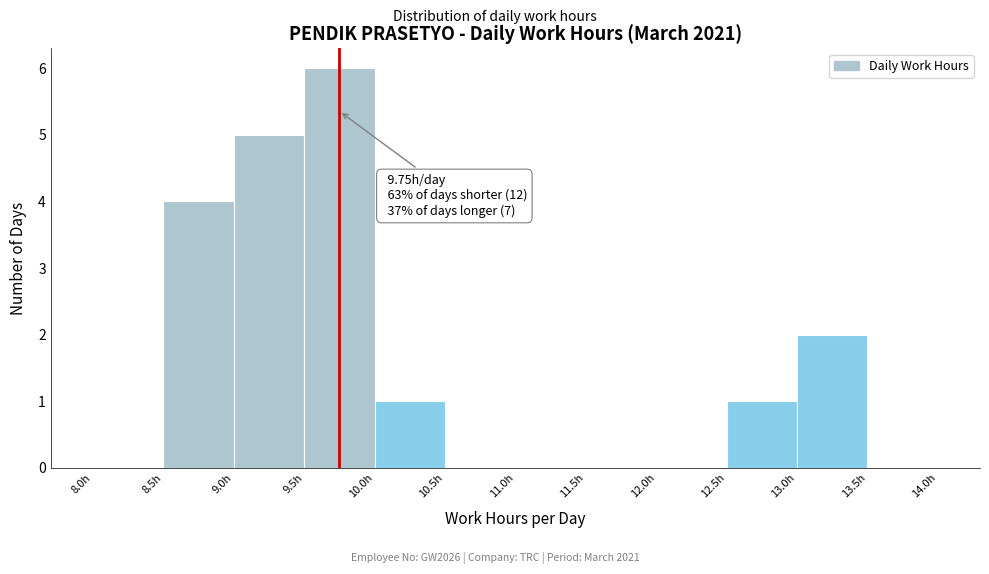

Which range on the x-axis has the tallest bar?

9.5 to 10.0